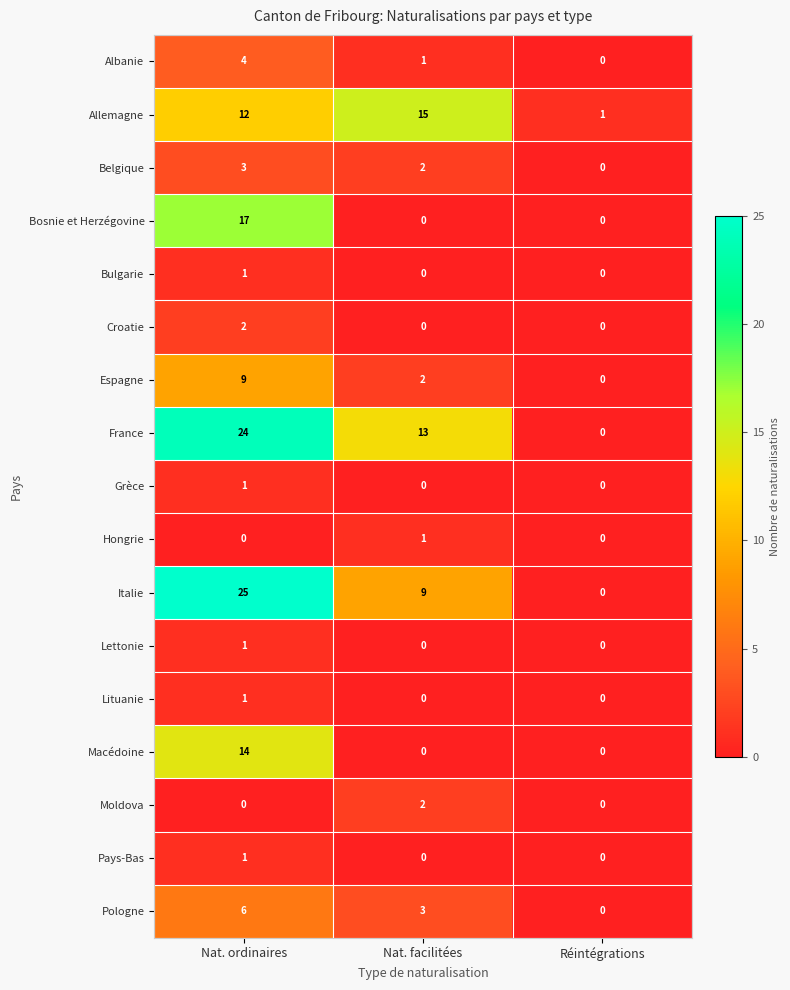

Between Nat. ordinaires and Réintégrations, which series saw the biggest shift?

Italie